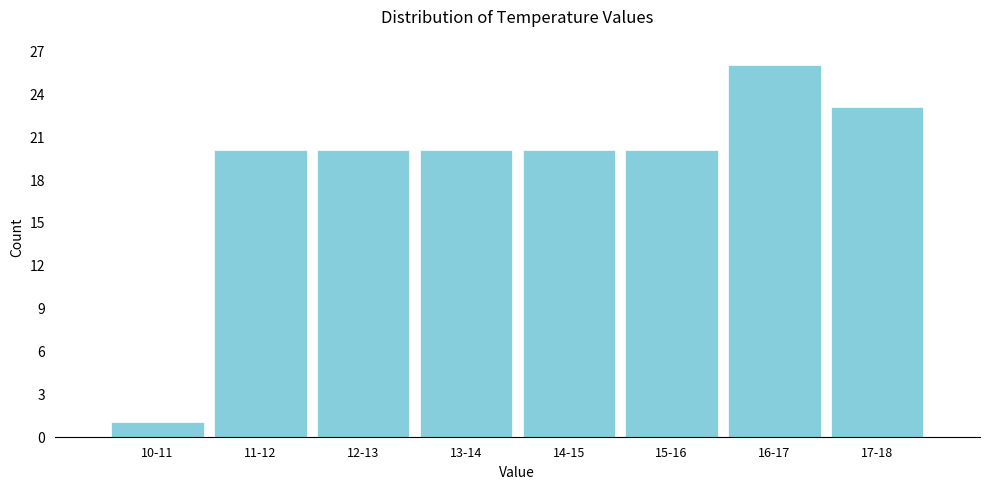

Reading right to left, list all the values displayed in this chart.

23	26	20	20	20	20	20	1